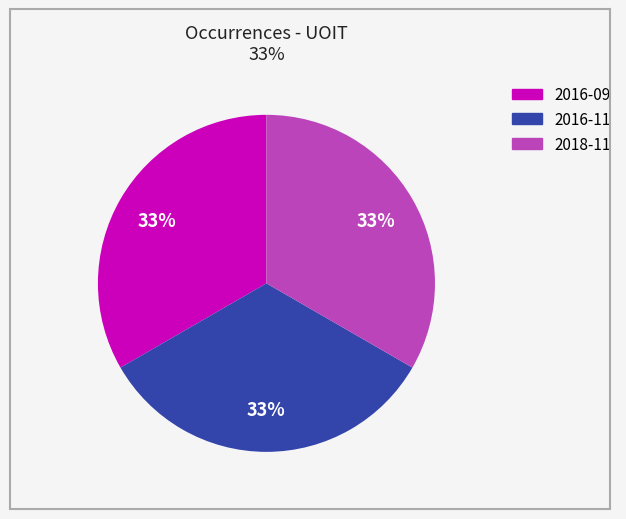

To the nearest percent, what is the average slice percentage?

33%